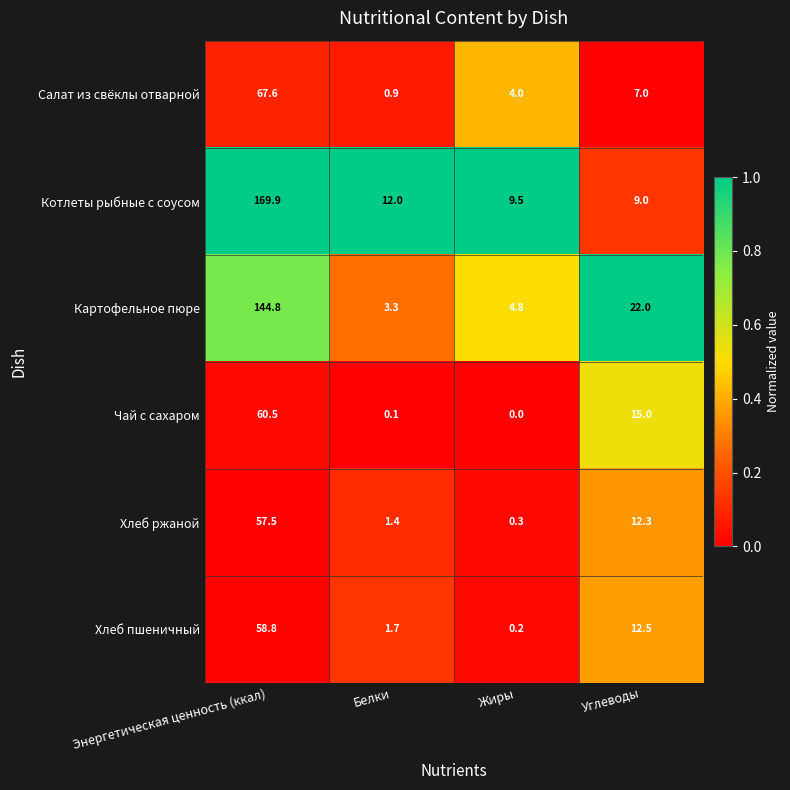

What is the minimum value for Котлеты рыбные с соусом?

9.0